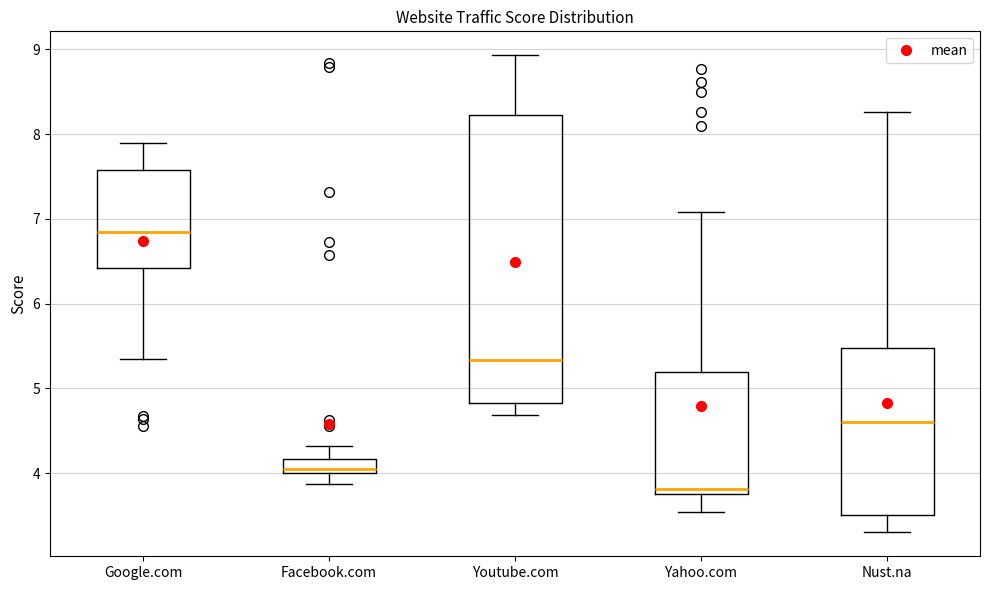

Which box has the highest median line?

Google.com